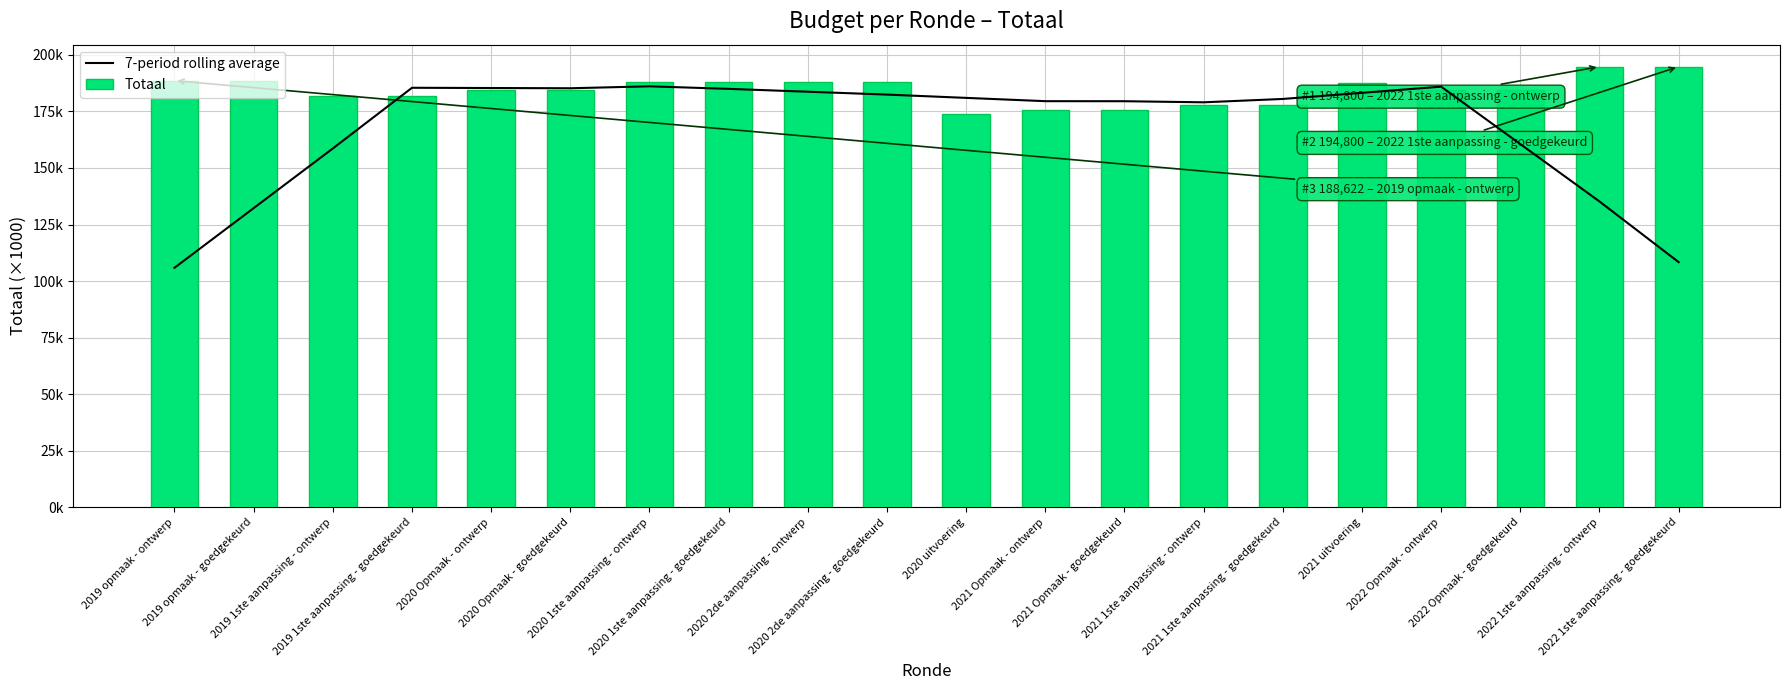

Is it true that Totaal equals 175808.0 at 2021 Opmaak - ontwerp?

True